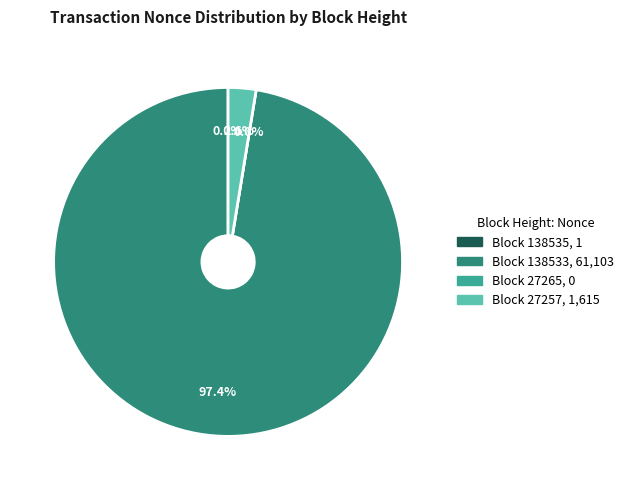

What percentage do 138533 and 138535 together represent?

97.4%